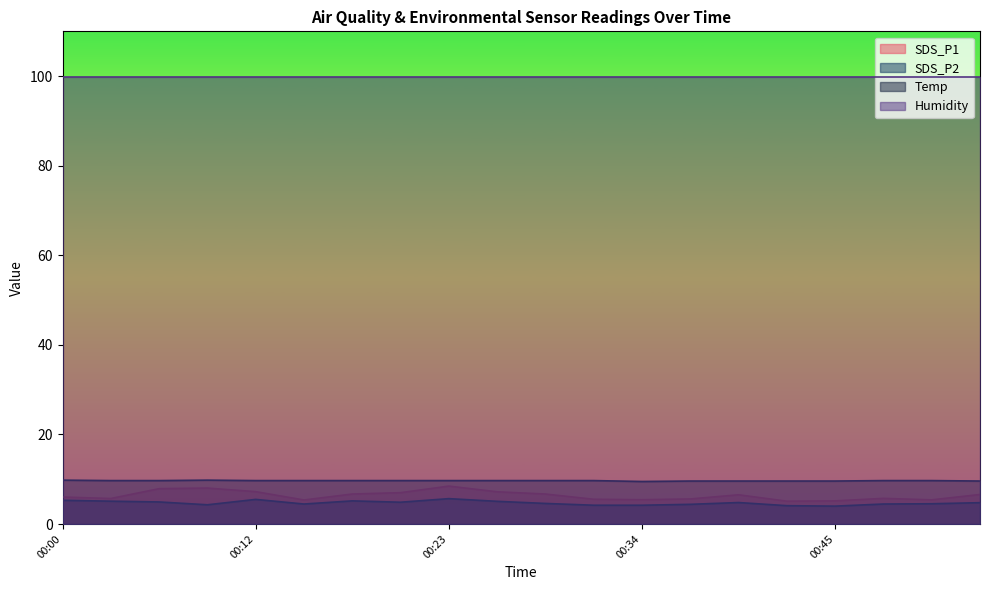

What is the spread (max minus min) of values at 00:42?

5.5